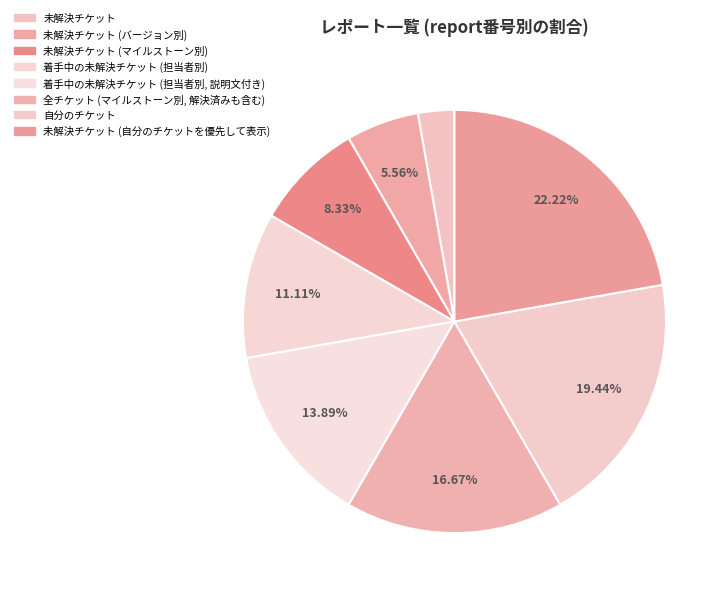

What is the largest slice in the pie chart?

未解決チケット (自分のチケットを優先して表示)